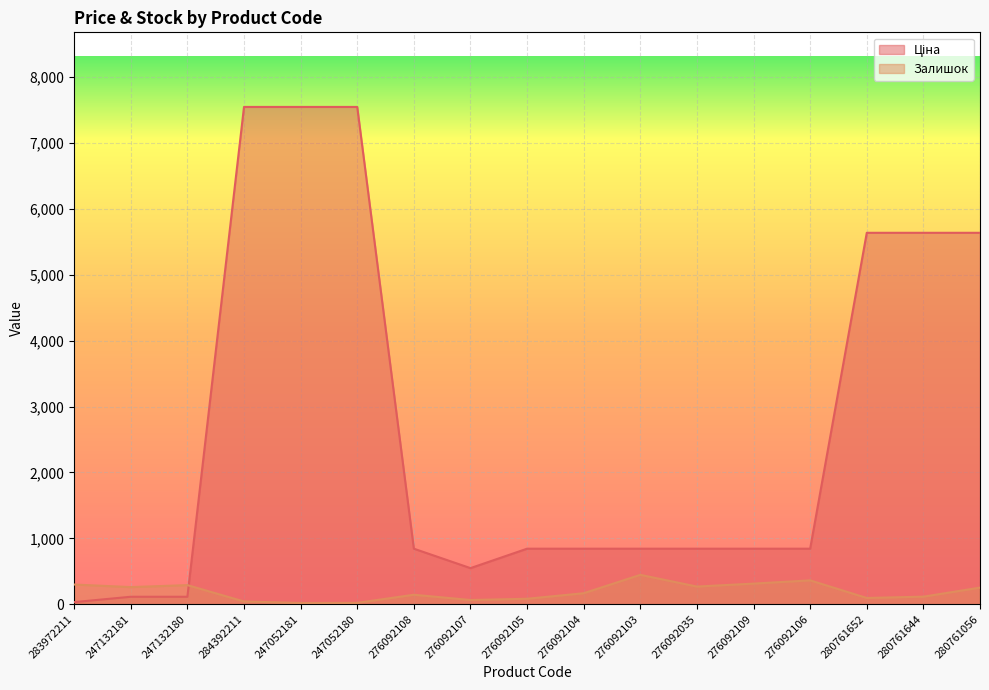

What is the label of the 4th point from the right?

276092106